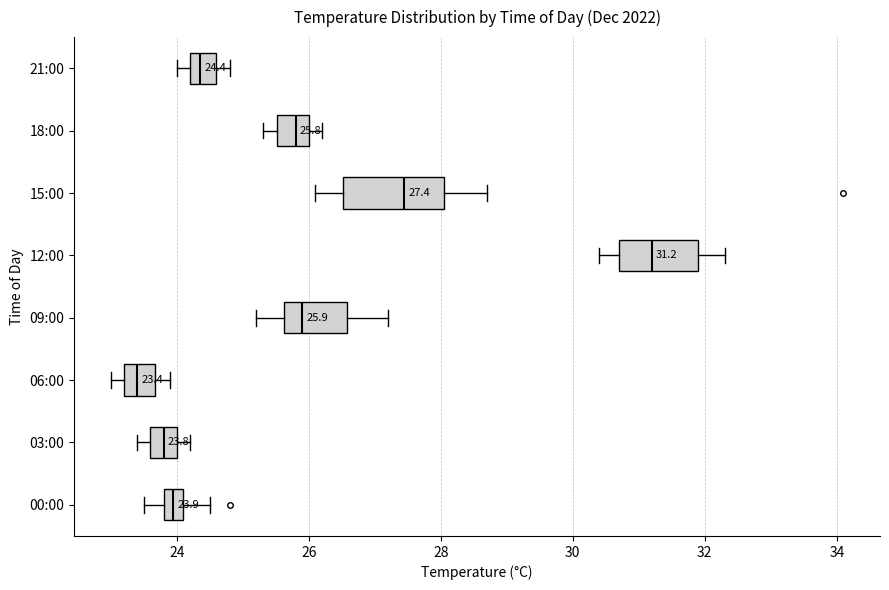

Comparing the boxes themselves (not the whiskers), which one is the widest?

15:00